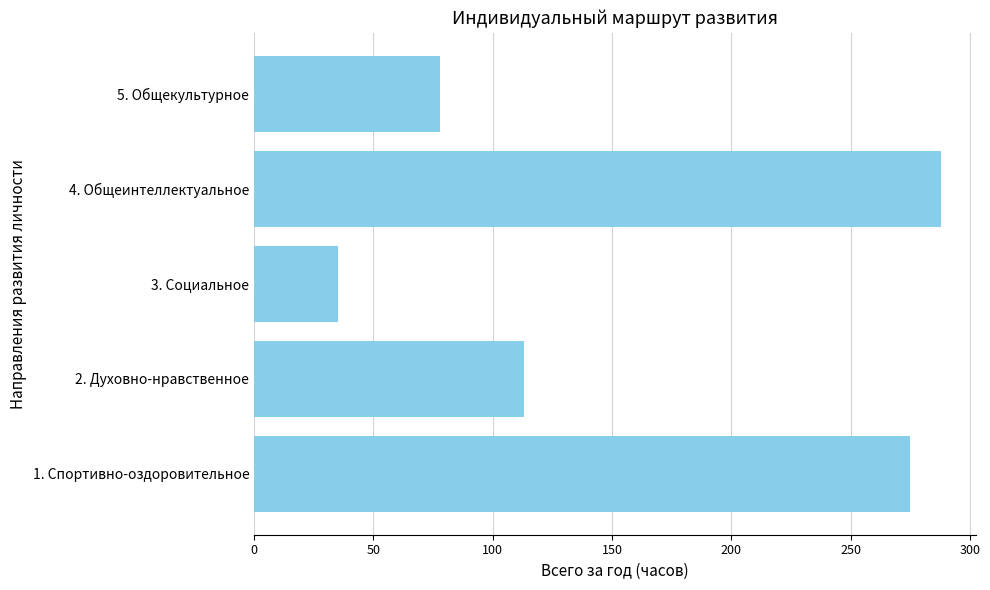

Which label corresponds to the smallest value in the chart?

3. Социальное